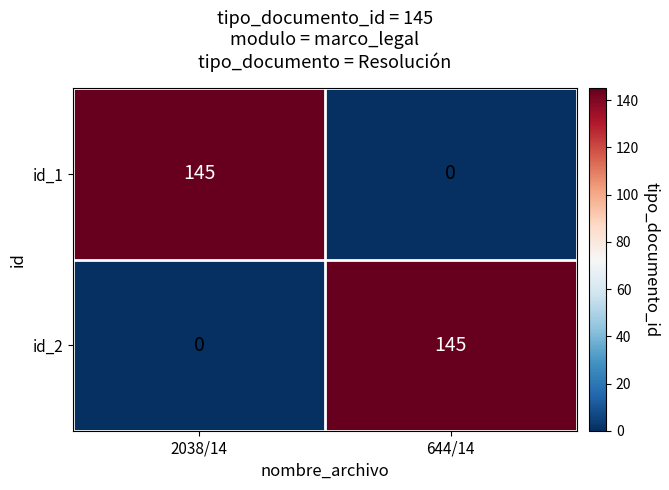

What is the spread (max minus min) of values at 644/14?

145